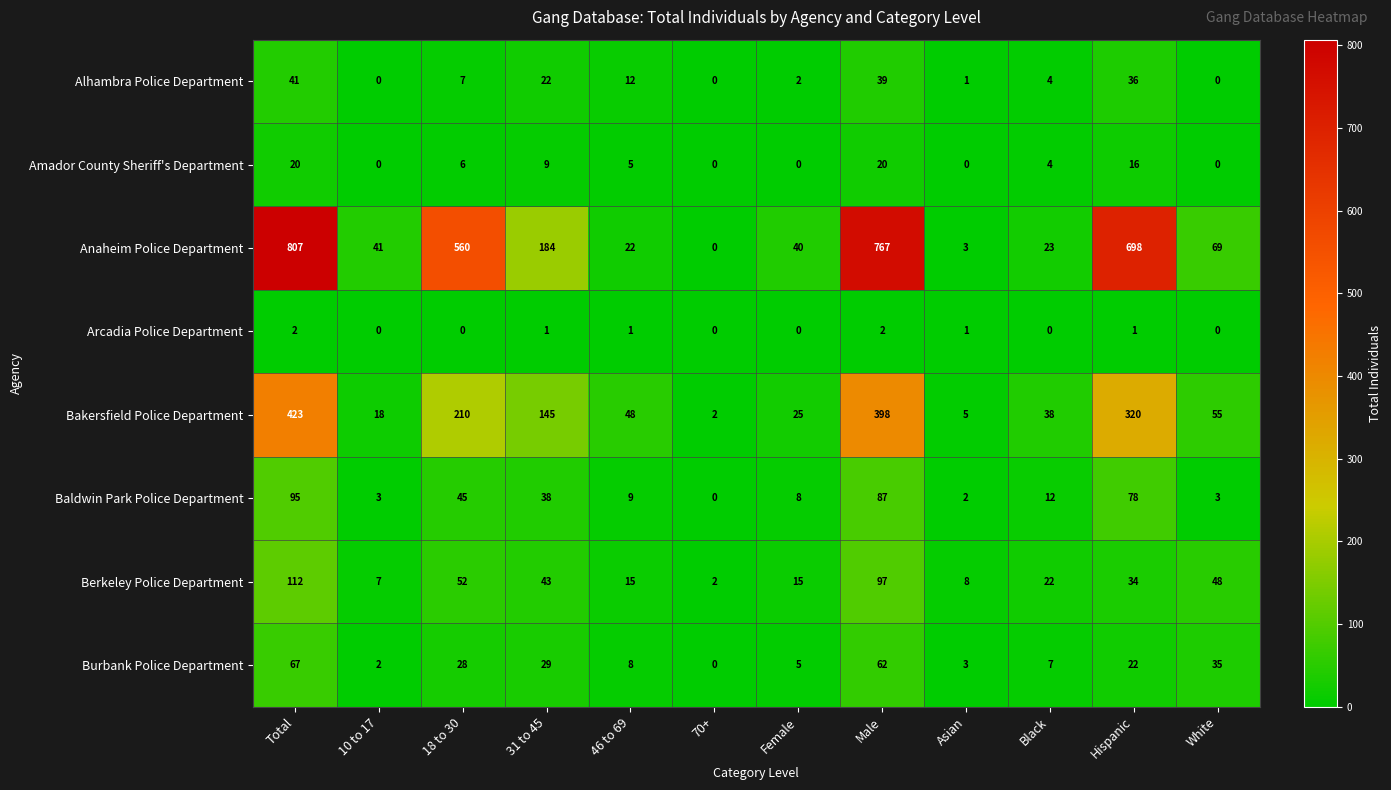

How many series are shown in this chart?

8